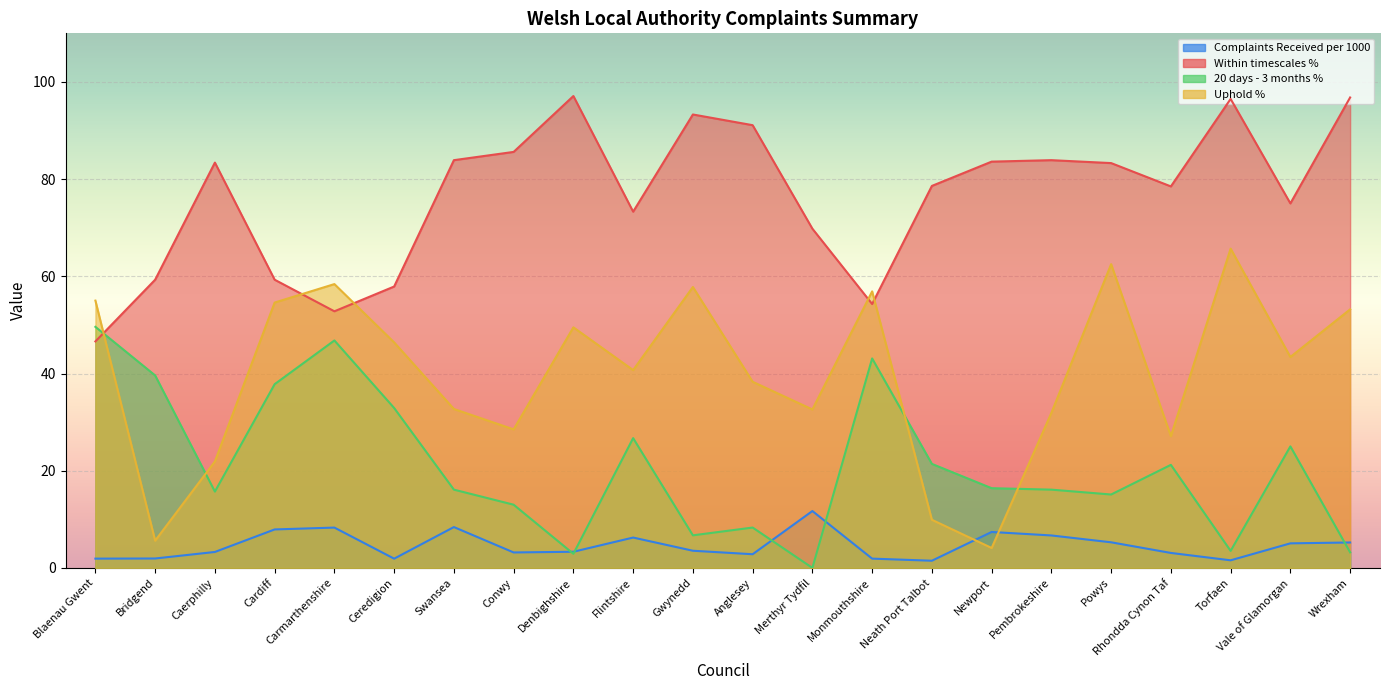

At Cardiff, list the series in order from smallest to largest.

Complaints Received per 1000, 20 days - 3 months %, Uphold %, Within timescales %